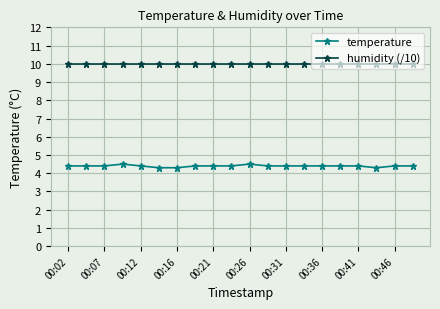

Reading left to right, what are all the values shown in this chart?

temperature: 4.4	4.4	4.4	4.5	4.4	4.3	4.3	4.4	4.4	4.4	4.5	4.4	4.4	4.4	4.4	4.4	4.4	4.3	4.4	4.4
humidity (/10): 10.0	10.0	10.0	10.0	10.0	10.0	10.0	10.0	10.0	10.0	10.0	10.0	10.0	10.0	10.0	10.0	10.0	10.0	10.0	10.0